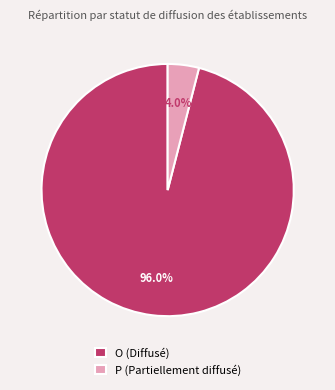

To the nearest percent, what is the average slice percentage?

50%